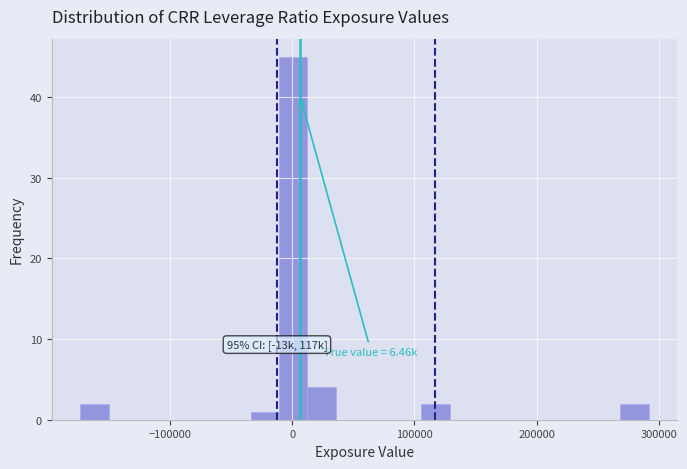

Around what value on the x-axis is the tallest bar? Give the approximate position of its centre, as read against the axis.

0